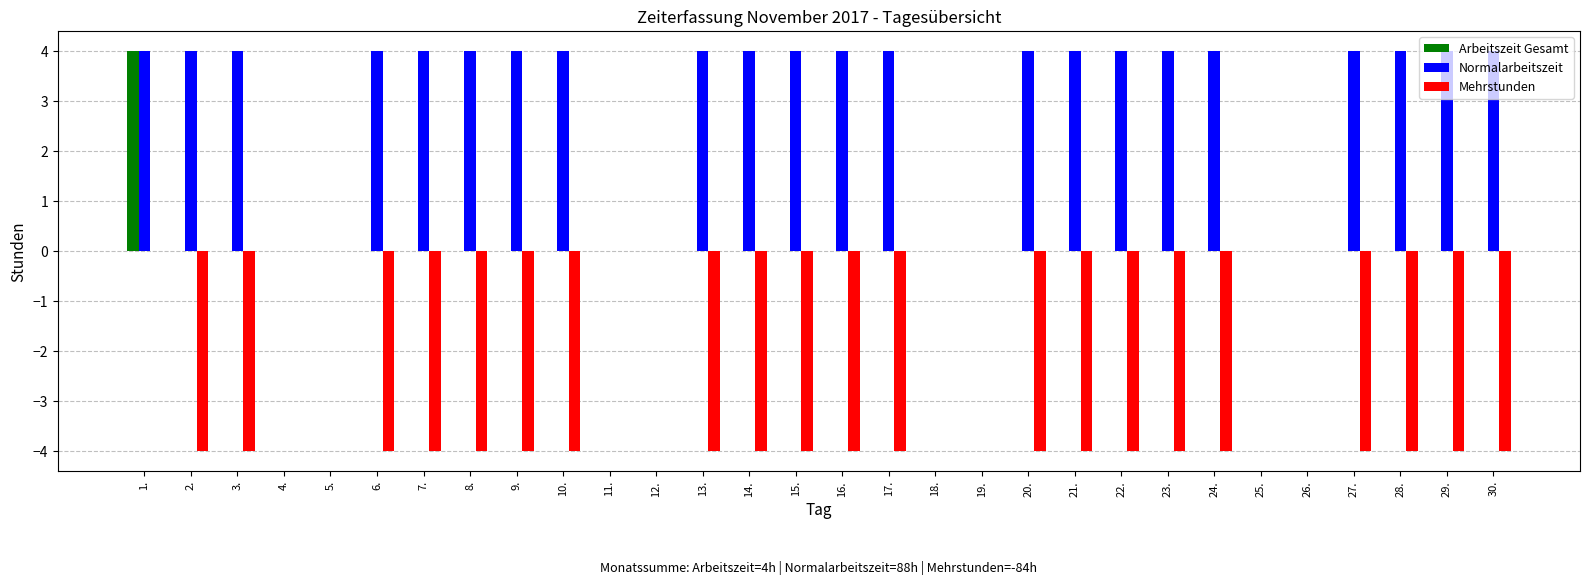

What are all the series names shown in the legend?

Arbeitszeit Gesamt, Normalarbeitszeit, Mehrstunden